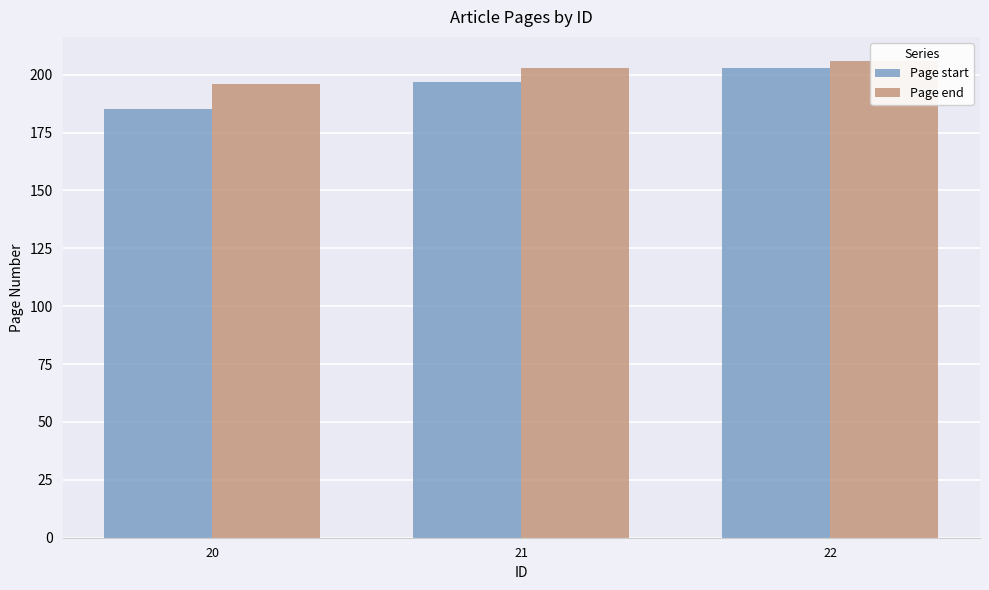

Which series has the widest spread of values?

Page start